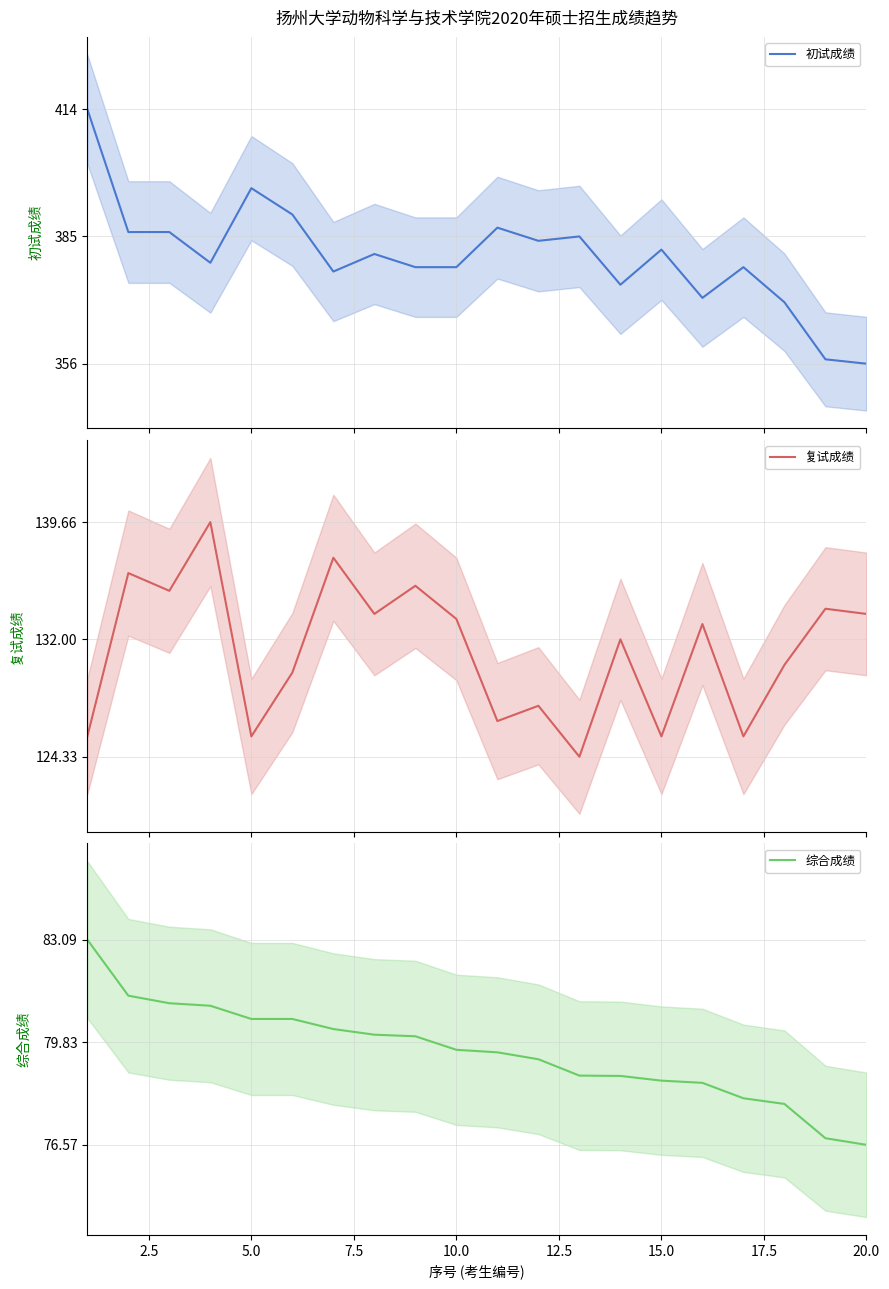

What is the lowest value of the 复试成绩 series?

124.3